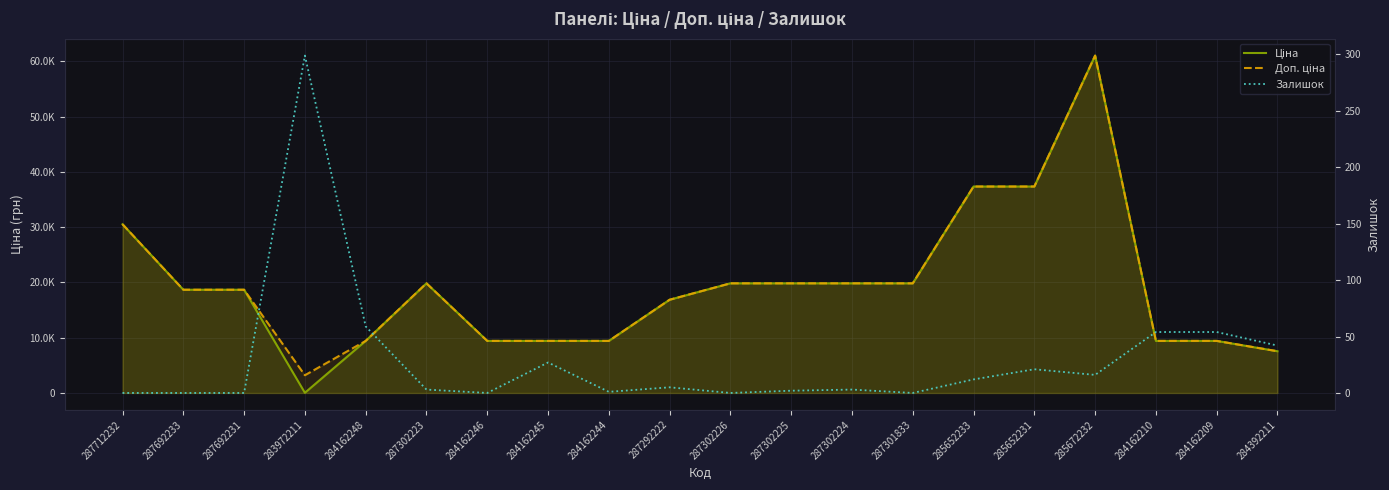

Where does the Ціна series first go above 18671?

287712232